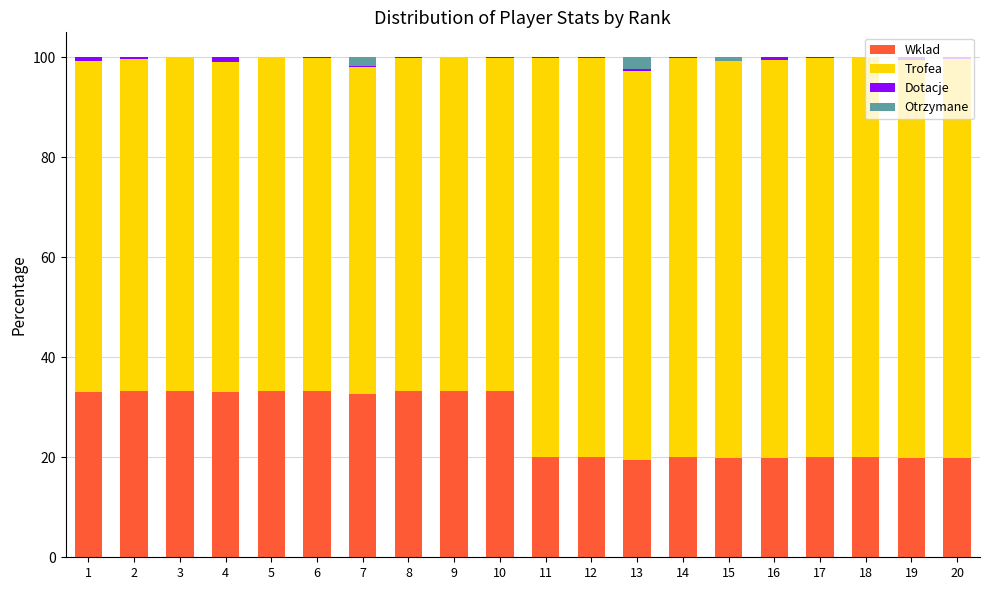

True or false: Wklad has a value of 7.5 at 11.

False